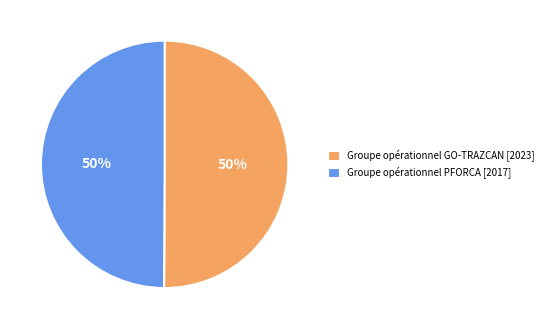

What is the ratio of the value at Groupe opérationnel PFORCA [2017] to the value at Groupe opérationnel GO-TRAZCAN [2023]?

1.0